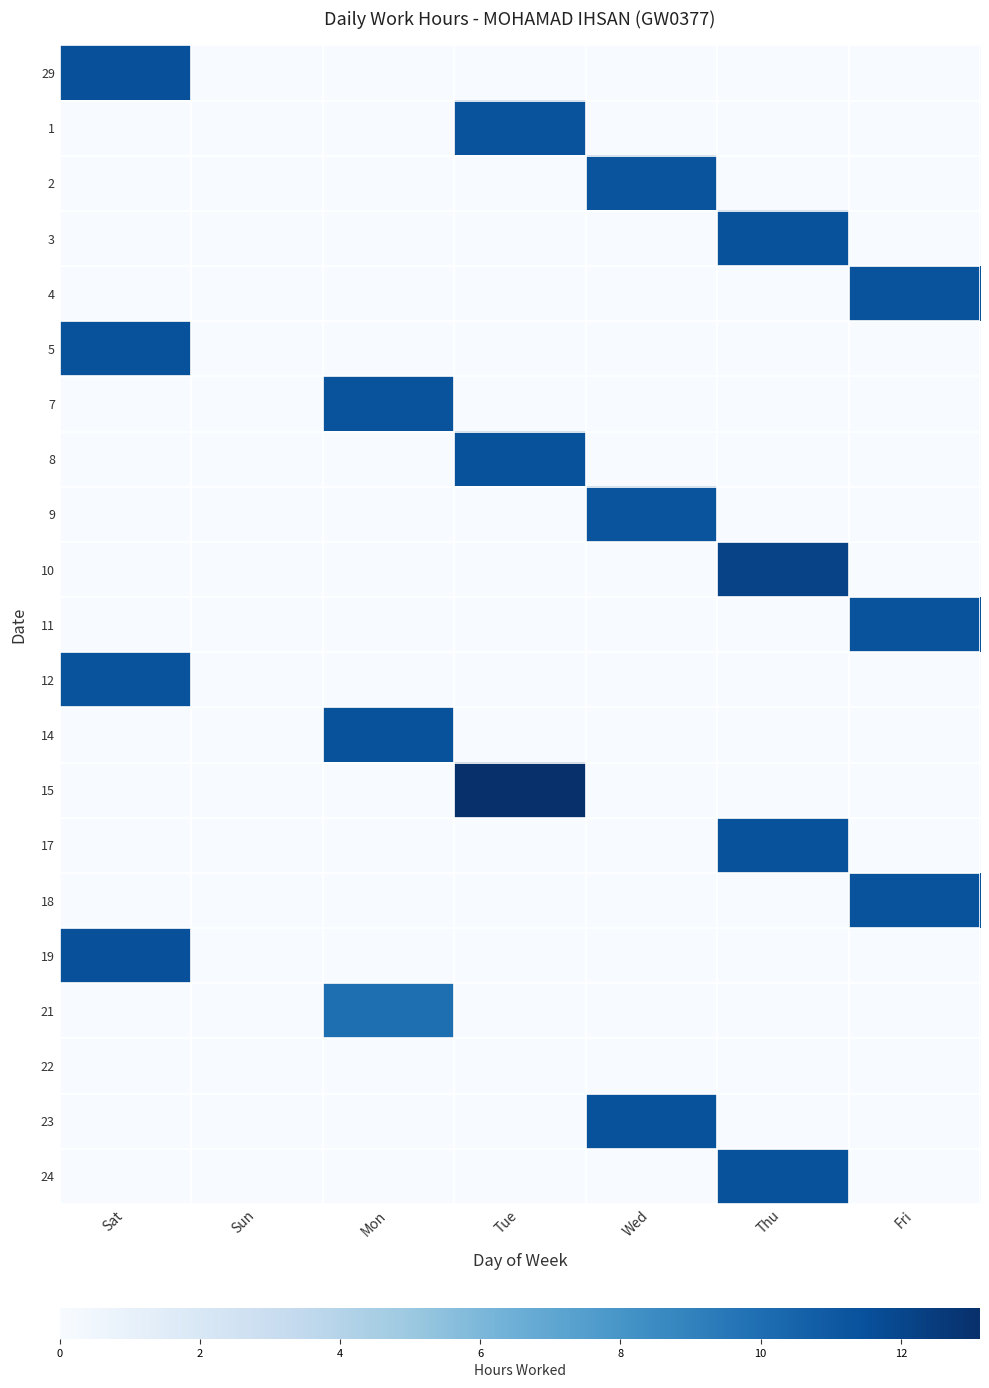

Reading left to right, transcribe all the data shown in this chart.

29: Sat=11.5	Sun=0.0	Mon=0.0	Tue=0.0	Wed=0.0	Thu=0.0	Fri=0.0
1: Sat=0.0	Sun=0.0	Mon=0.0	Tue=11.4	Wed=0.0	Thu=0.0	Fri=0.0
2: Sat=0.0	Sun=0.0	Mon=0.0	Tue=0.0	Wed=11.3	Thu=0.0	Fri=0.0
3: Sat=0.0	Sun=0.0	Mon=0.0	Tue=0.0	Wed=0.0	Thu=11.4	Fri=0.0
4: Sat=0.0	Sun=0.0	Mon=0.0	Tue=0.0	Wed=0.0	Thu=0.0	Fri=11.3
5: Sat=11.4	Sun=0.0	Mon=0.0	Tue=0.0	Wed=0.0	Thu=0.0	Fri=0.0
7: Sat=0.0	Sun=0.0	Mon=11.3	Tue=0.0	Wed=0.0	Thu=0.0	Fri=0.0
8: Sat=0.0	Sun=0.0	Mon=0.0	Tue=11.4	Wed=0.0	Thu=0.0	Fri=0.0
9: Sat=0.0	Sun=0.0	Mon=0.0	Tue=0.0	Wed=11.3	Thu=0.0	Fri=0.0
10: Sat=0.0	Sun=0.0	Mon=0.0	Tue=0.0	Wed=0.0	Thu=12.1	Fri=0.0
11: Sat=0.0	Sun=0.0	Mon=0.0	Tue=0.0	Wed=0.0	Thu=0.0	Fri=11.4
12: Sat=11.4	Sun=0.0	Mon=0.0	Tue=0.0	Wed=0.0	Thu=0.0	Fri=0.0
14: Sat=0.0	Sun=0.0	Mon=11.4	Tue=0.0	Wed=0.0	Thu=0.0	Fri=0.0
15: Sat=0.0	Sun=0.0	Mon=0.0	Tue=13.1	Wed=0.0	Thu=0.0	Fri=0.0
17: Sat=0.0	Sun=0.0	Mon=0.0	Tue=0.0	Wed=0.0	Thu=11.4	Fri=0.0
18: Sat=0.0	Sun=0.0	Mon=0.0	Tue=0.0	Wed=0.0	Thu=0.0	Fri=11.3
19: Sat=11.5	Sun=0.0	Mon=0.0	Tue=0.0	Wed=0.0	Thu=0.0	Fri=0.0
21: Sat=0.0	Sun=0.0	Mon=10.0	Tue=0.0	Wed=0.0	Thu=0.0	Fri=0.0
22: Sat=0.0	Sun=0.0	Mon=0.0	Tue=0.0	Wed=0.0	Thu=0.0	Fri=0.0
23: Sat=0.0	Sun=0.0	Mon=0.0	Tue=0.0	Wed=11.4	Thu=0.0	Fri=0.0
24: Sat=0.0	Sun=0.0	Mon=0.0	Tue=0.0	Wed=0.0	Thu=11.4	Fri=0.0